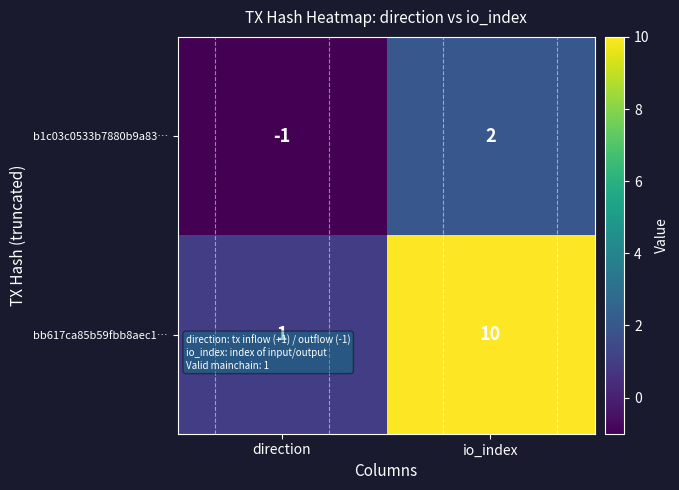

At how many categories does at least one series exceed 4?

1